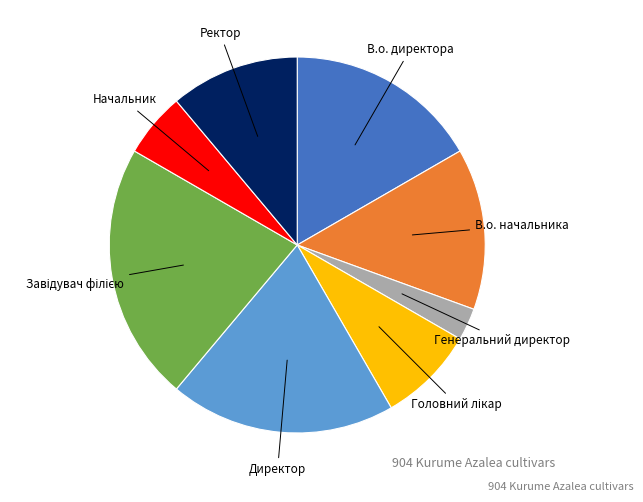

Is there any slice that represents more than half of the pie?

No